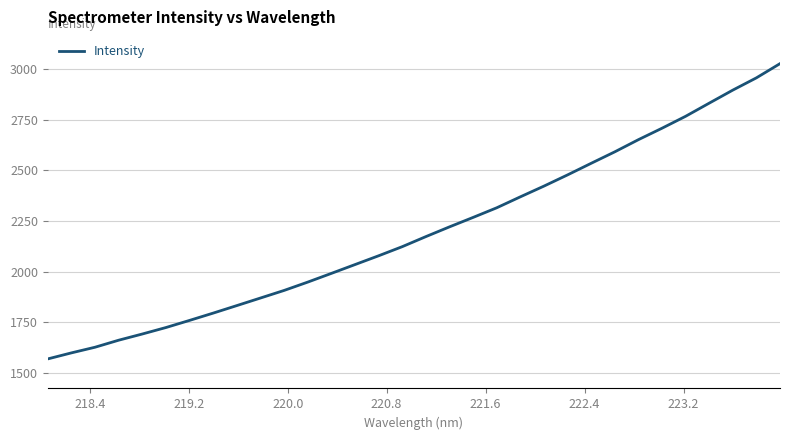

What is the minimum value shown in the chart?

1569.7